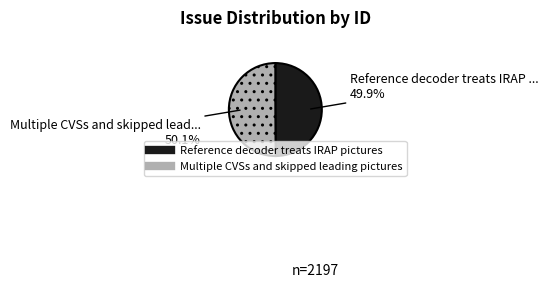

What percentage is NOT represented by Reference decoder treats IRAP pictures?

50.1%